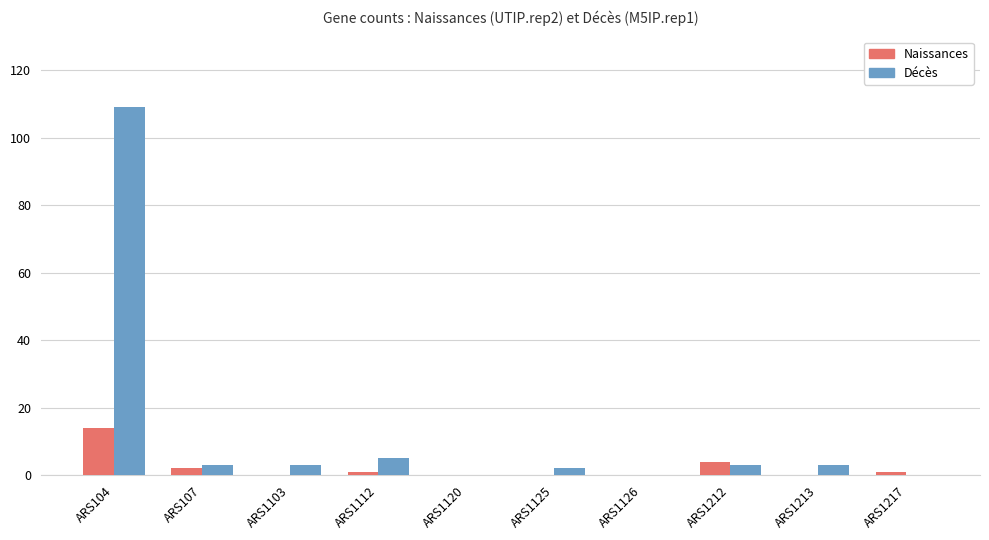

How many categories are shown in the chart?

10